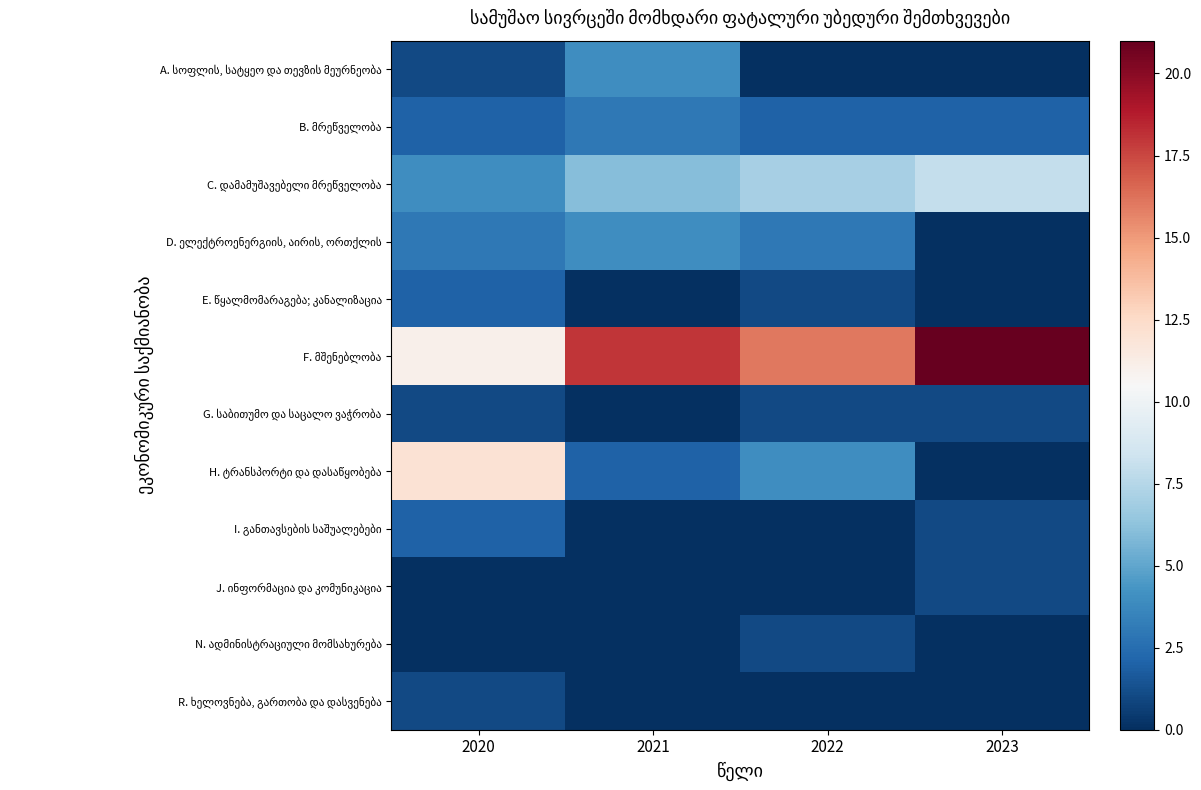

At 2023, list the series in order from smallest to largest.

A. სოფლის, სატყეო და თევზის მეურნეობა, D. ელექტროენერგიის, აირის, ორთქლის, E. წყალმომარაგება; კანალიზაცია, H. ტრანსპორტი და დასაწყობება, N. ადმინისტრაციული მომსახურება, R. ხელოვნება, გართობა და დასვენება, G. საბითუმო და საცალო ვაჭრობა, I. განთავსების საშუალებები, J. ინფორმაცია და კომუნიკაცია, B. მრეწველობა, C. დამამუშავებელი მრეწველობა, F. მშენებლობა